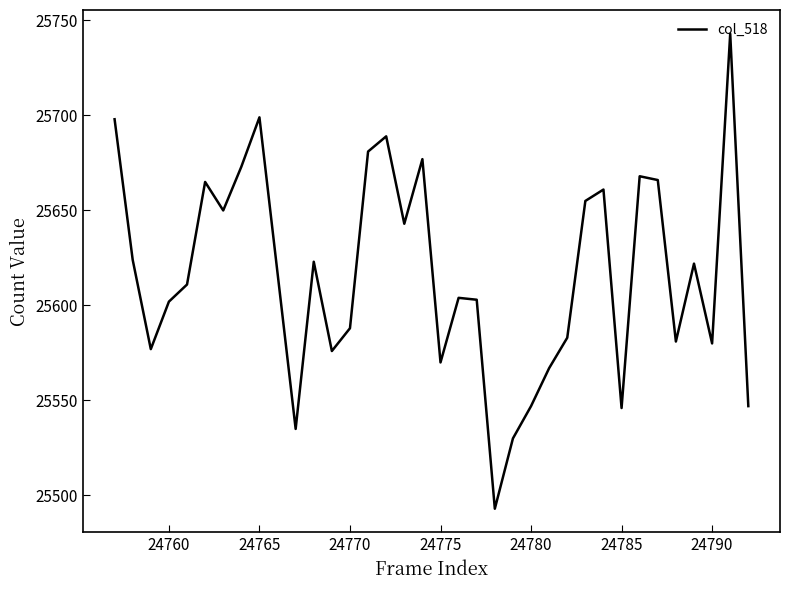

What is the maximum value shown in the chart?

25743